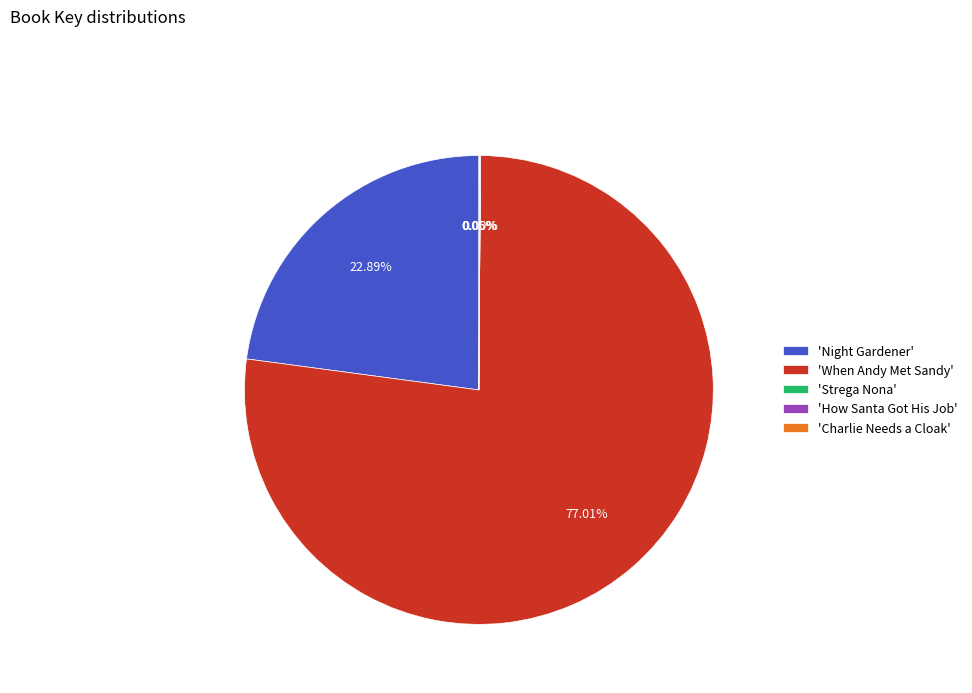

Which category has the biggest portion of the pie?

'When Andy Met Sandy'